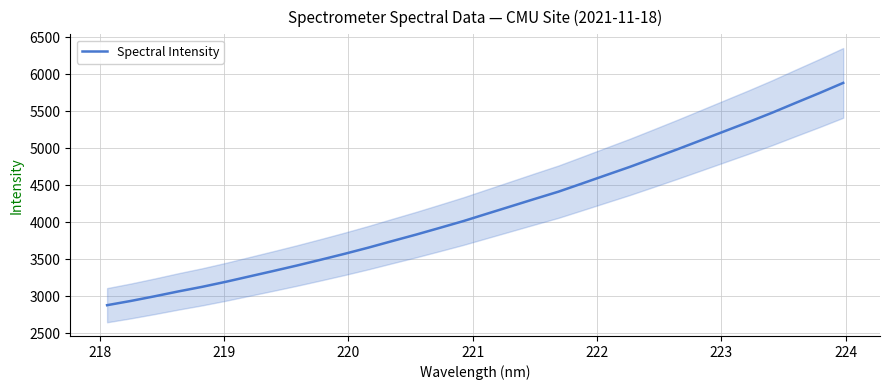

What is the minimum value shown in the chart?

2881.8